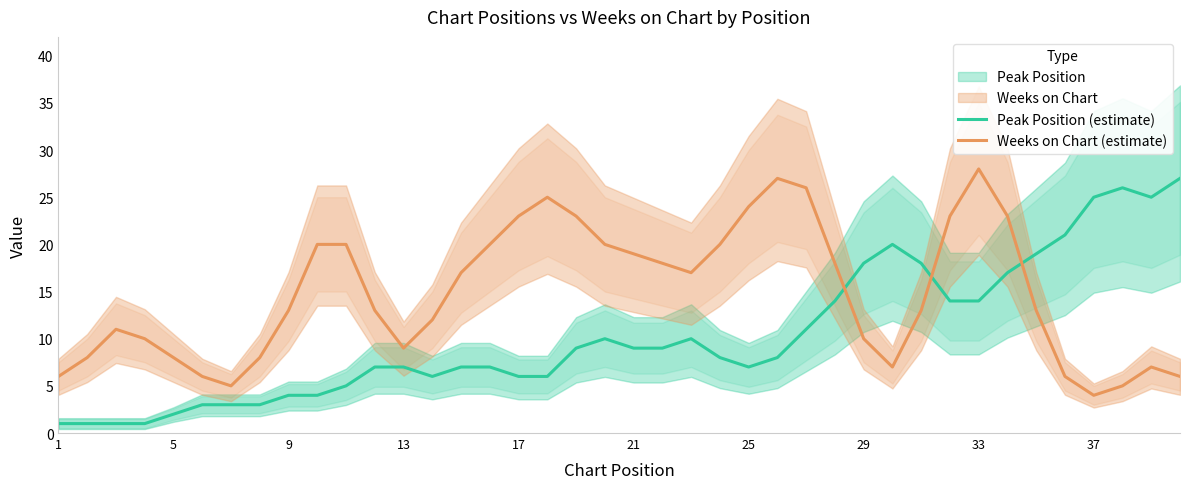

Is it true that Peak Position (estimate) equals 5 at 33?

False